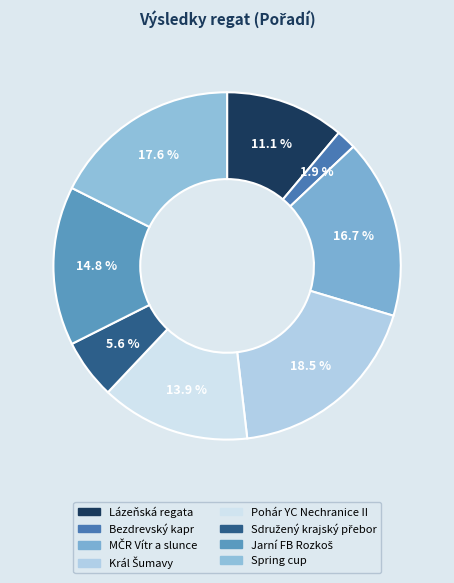

Count the number of slices in the pie.

8